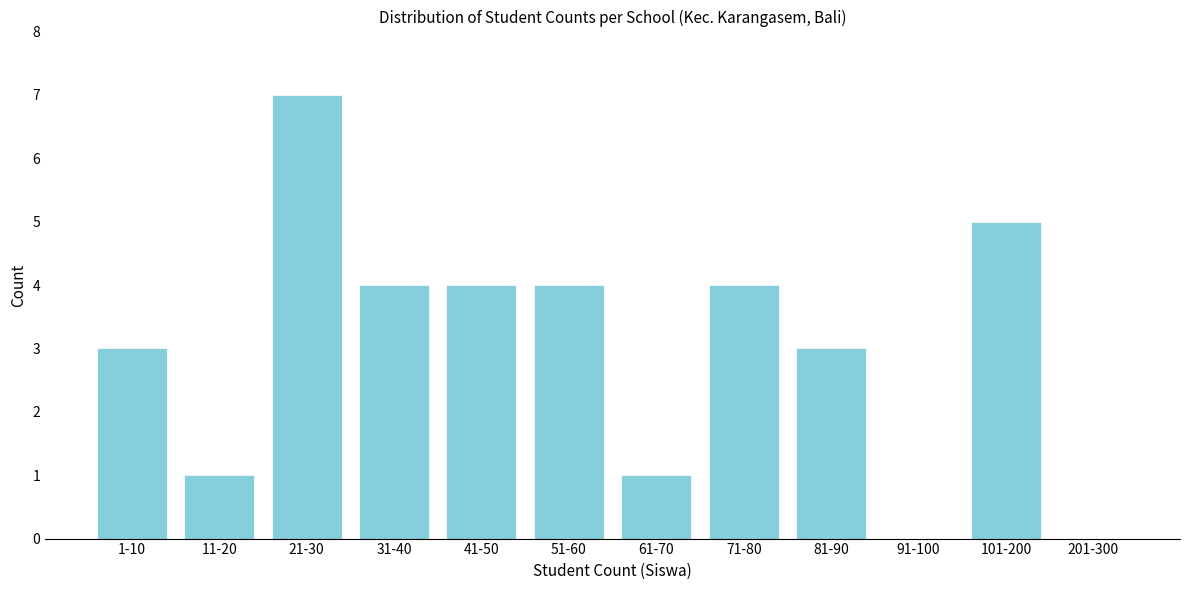

Reading left to right, list all the values displayed in this chart.

1-10=3	11-20=1	21-30=7	31-40=4	41-50=4	51-60=4	61-70=1	71-80=4	81-90=3	91-100=0	101-200=5	201-300=0